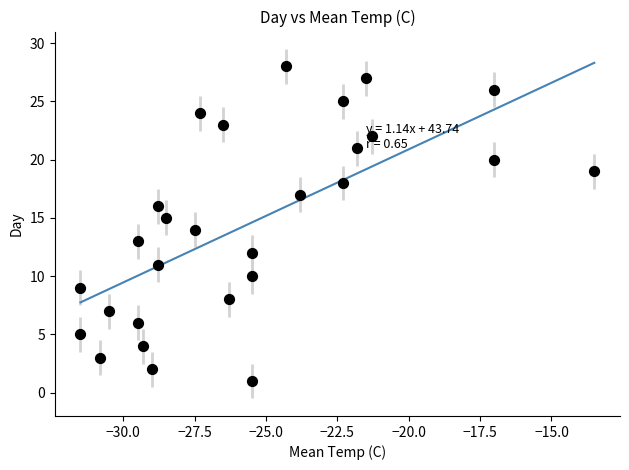

What is the range of Y values (max minus min)?

27